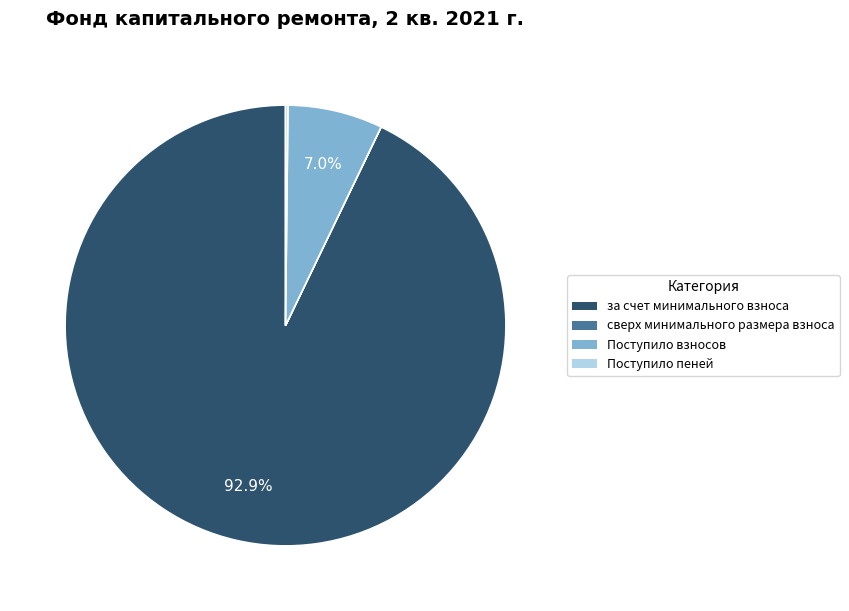

Which category has the biggest portion of the pie?

за счет минимального взноса